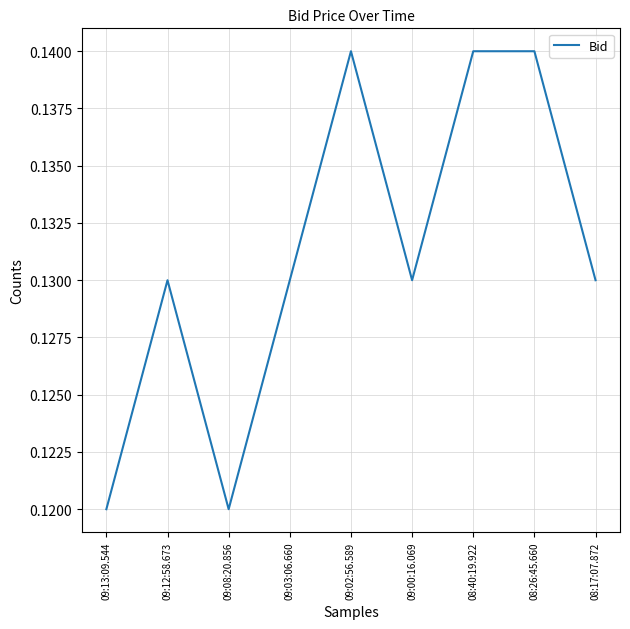

What position from the right is 09:00:16.069?

4